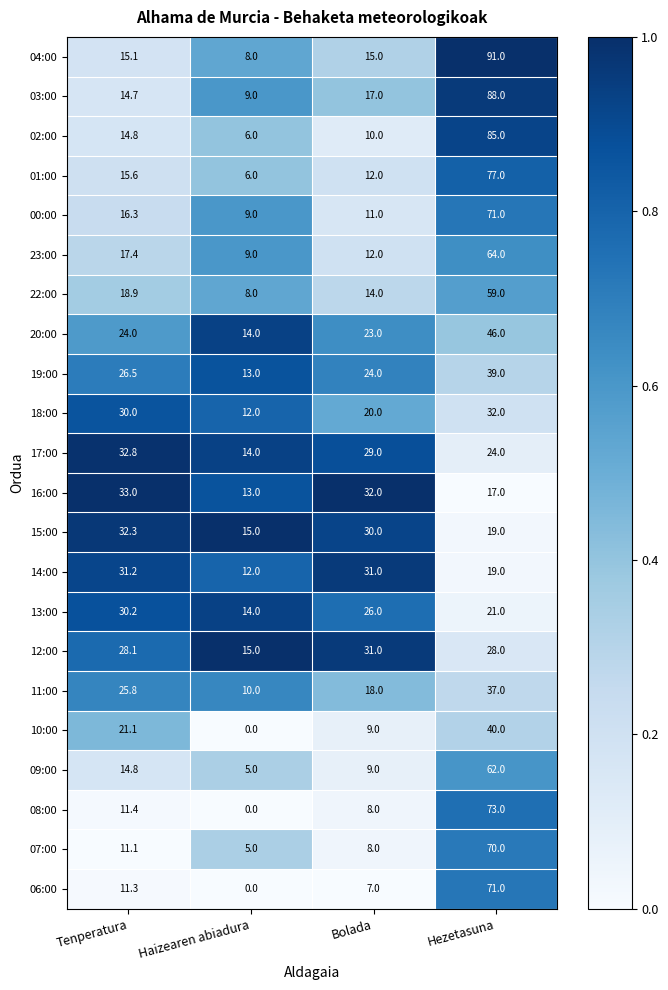

What is the approximate value of 16:00 at Bolada?

32.0